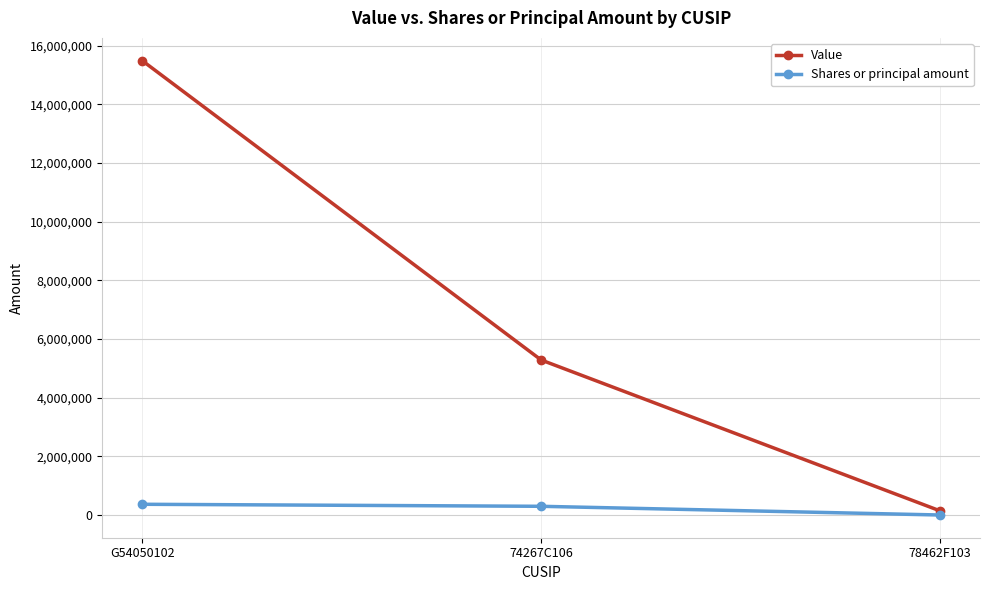

Reading left to right, list all the values displayed in this chart.

Value: G54050102=15491000	74267C106=5285000	78462F103=141000
Shares or principal amount: G54050102=366216	74267C106=297038	78462F103=377